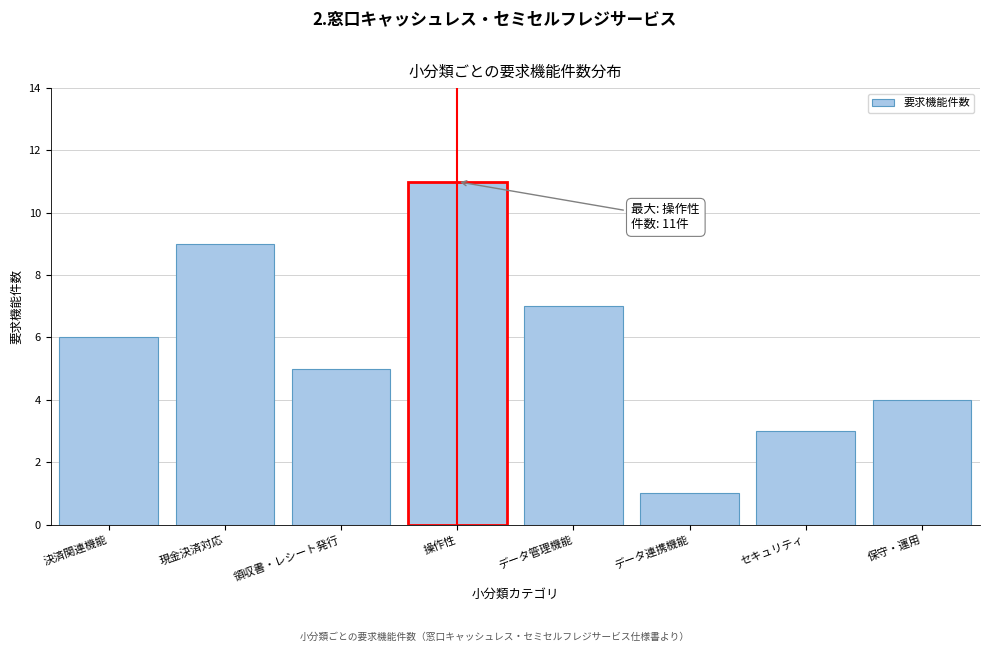

Reading right to left, extract all data points from this chart.

4	3	1	7	11	5	9	6